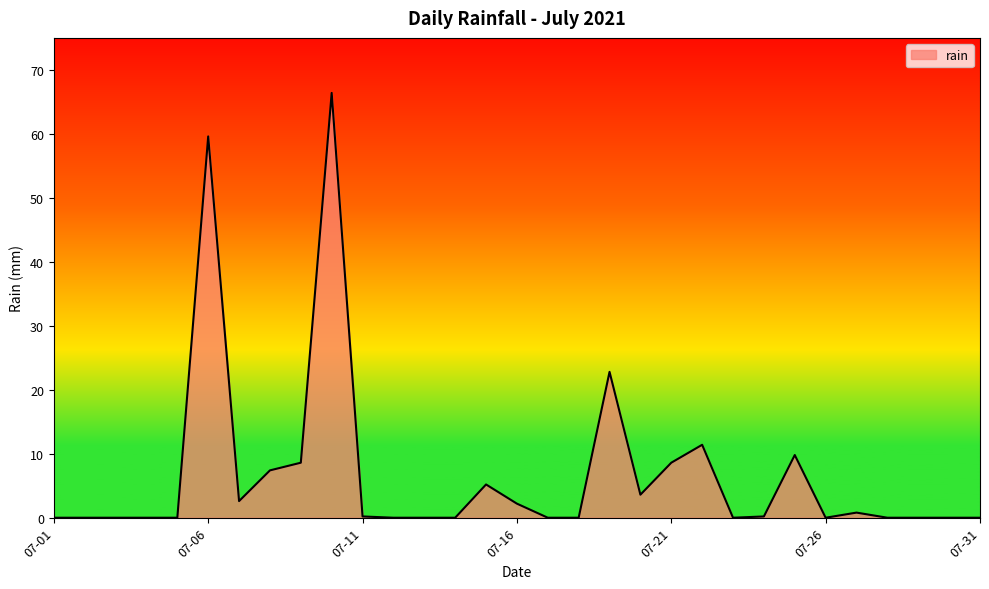

What is the maximum value shown in the chart?

66.4